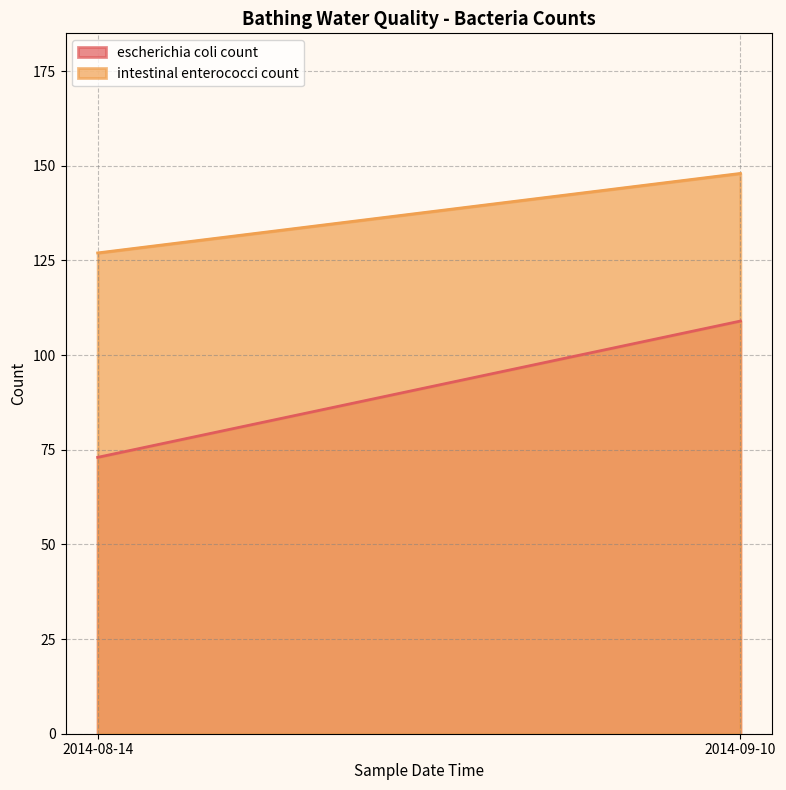

Reading right to left, extract all data points from this chart.

escherichia coli count: 2014-09-10=109	2014-08-14=73
intestinal enterococci count: 2014-09-10=148	2014-08-14=127